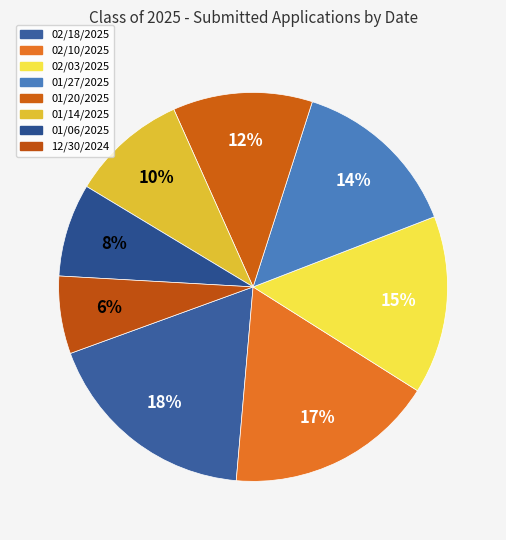

What percentage is the 02/10/2025 slice, to the nearest percent?

17%